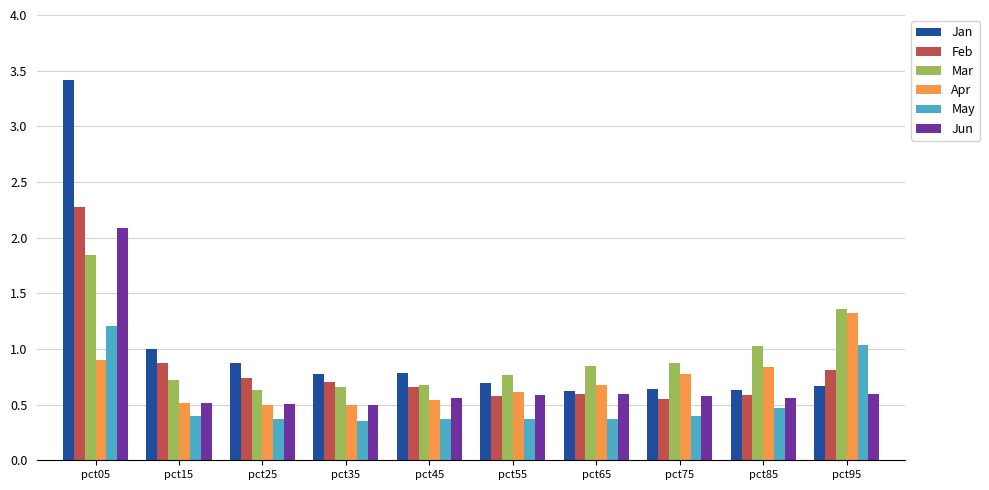

Which series changed the most between pct25 and pct85?

Mar